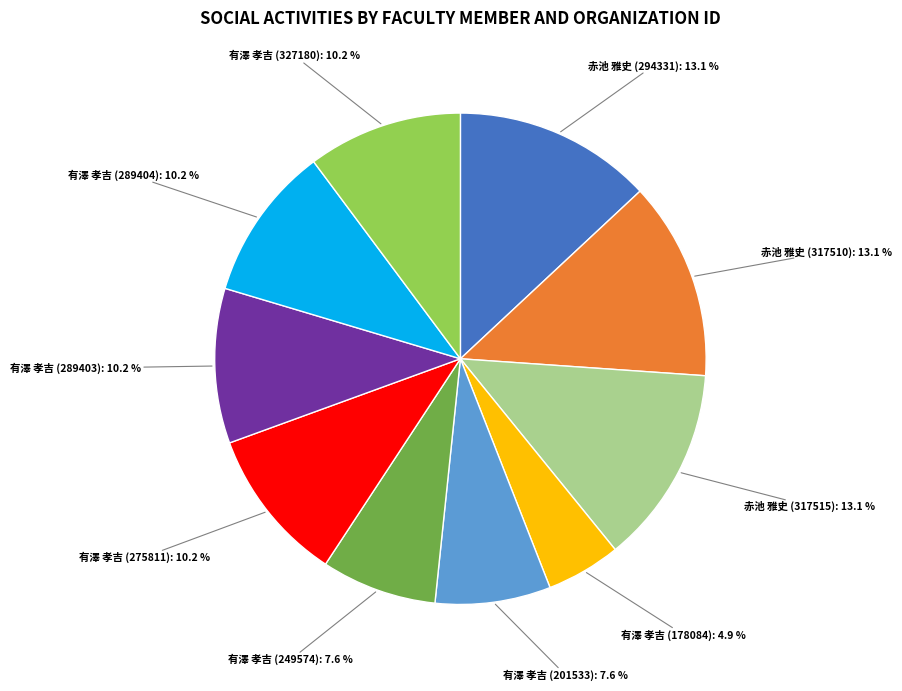

Is there a majority slice in this chart?

No